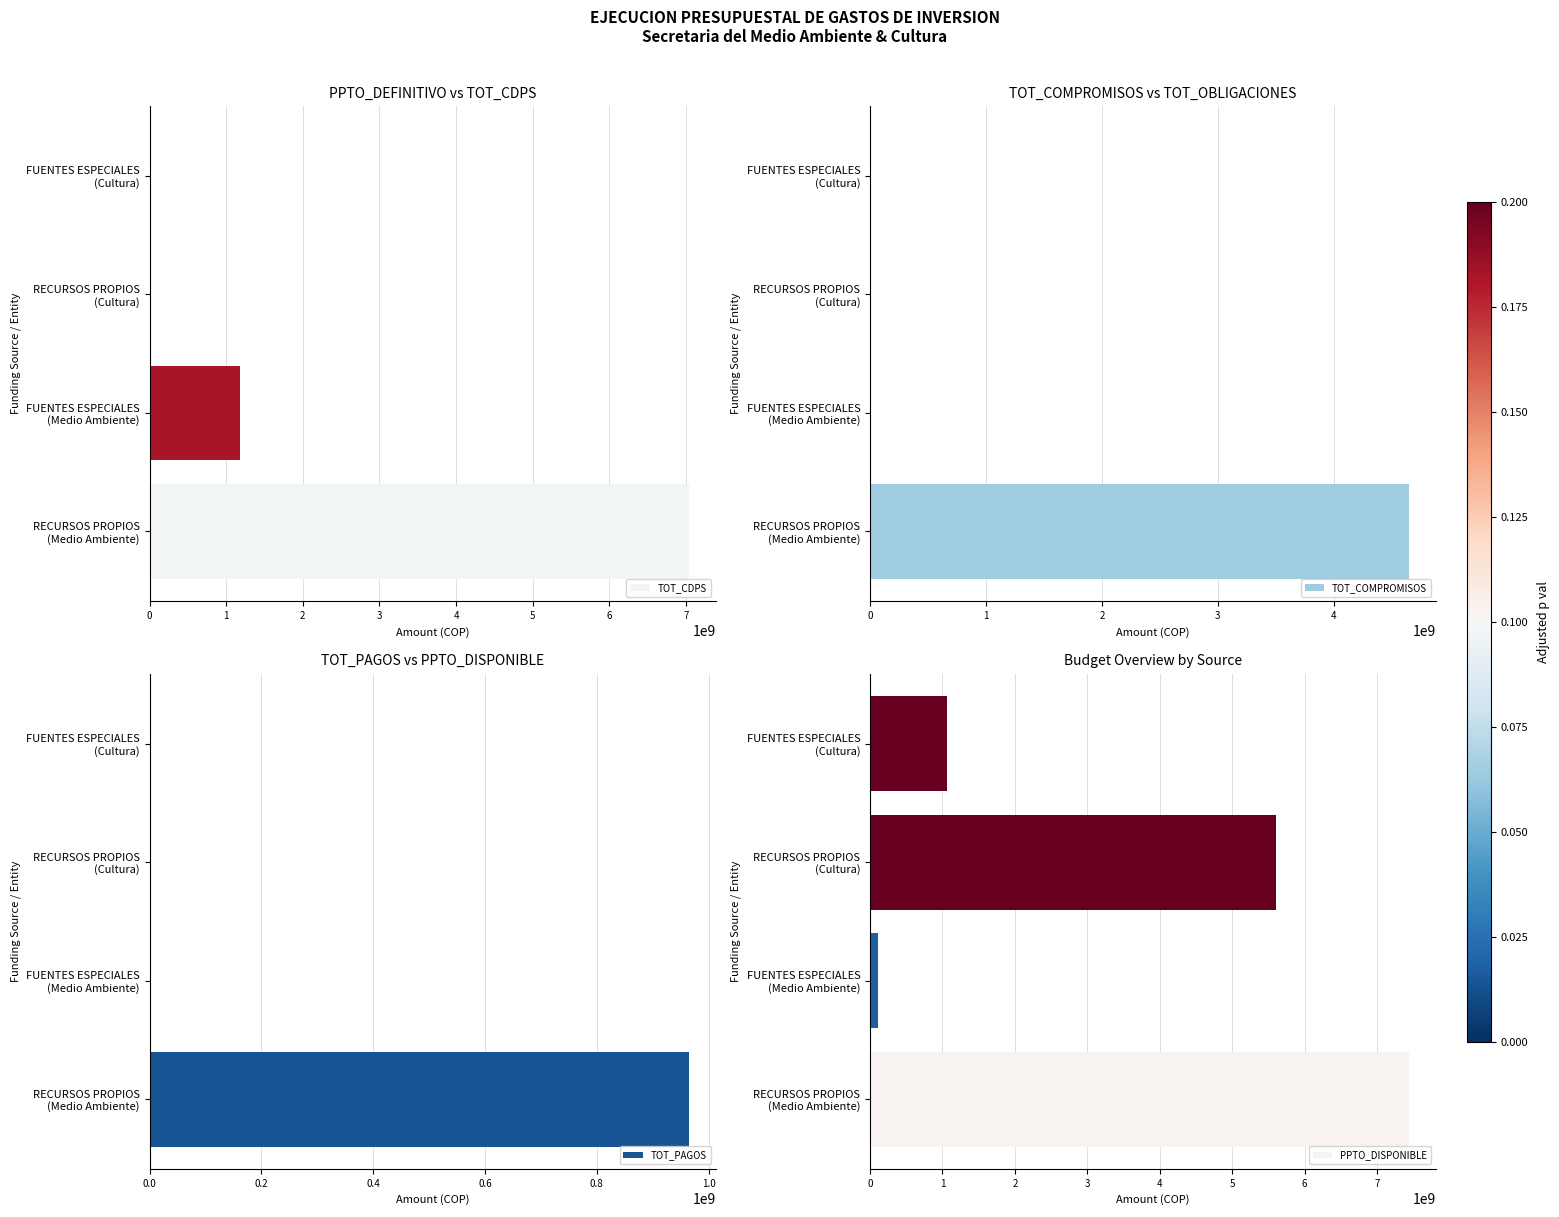

How many categories are shown in the chart?

4